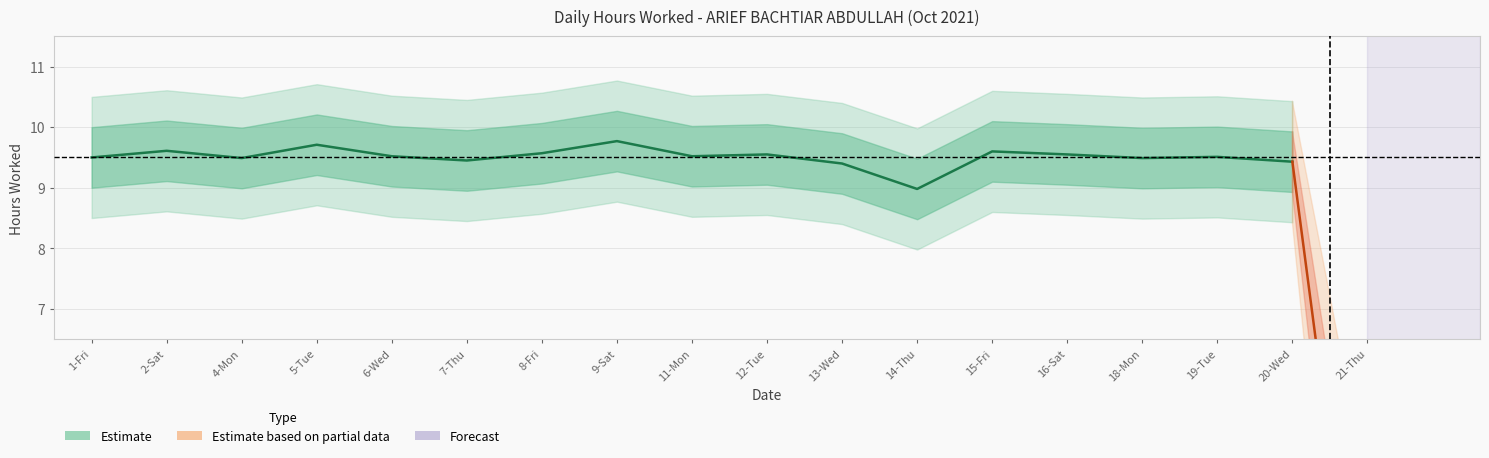

Between 18-Mon and 6-Wed, which is larger?

6-Wed